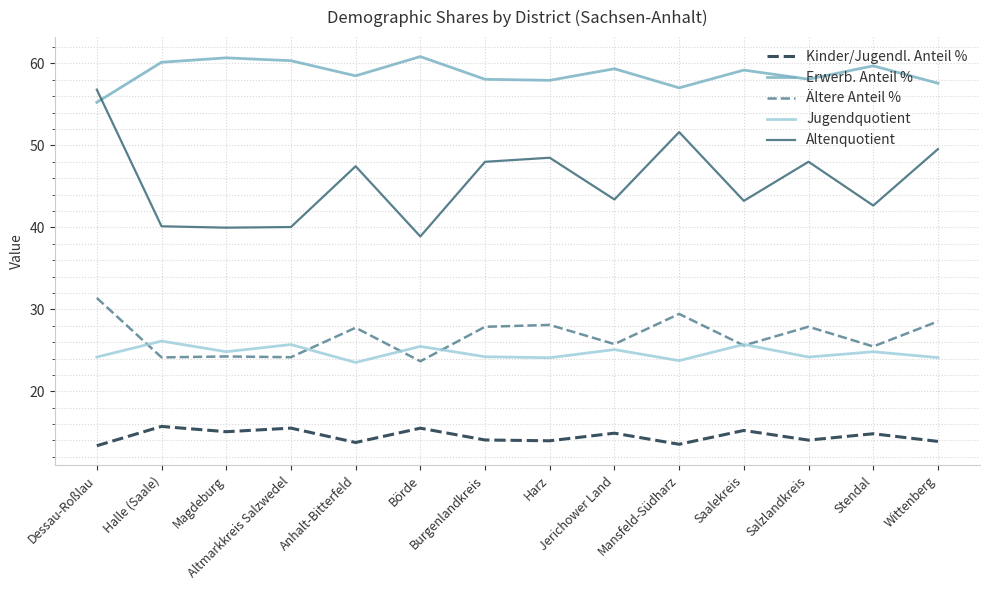

Is the value of Jugendquotient at Anhalt-Bitterfeld greater than the value of Altenquotient at Dessau-Roßlau?

No